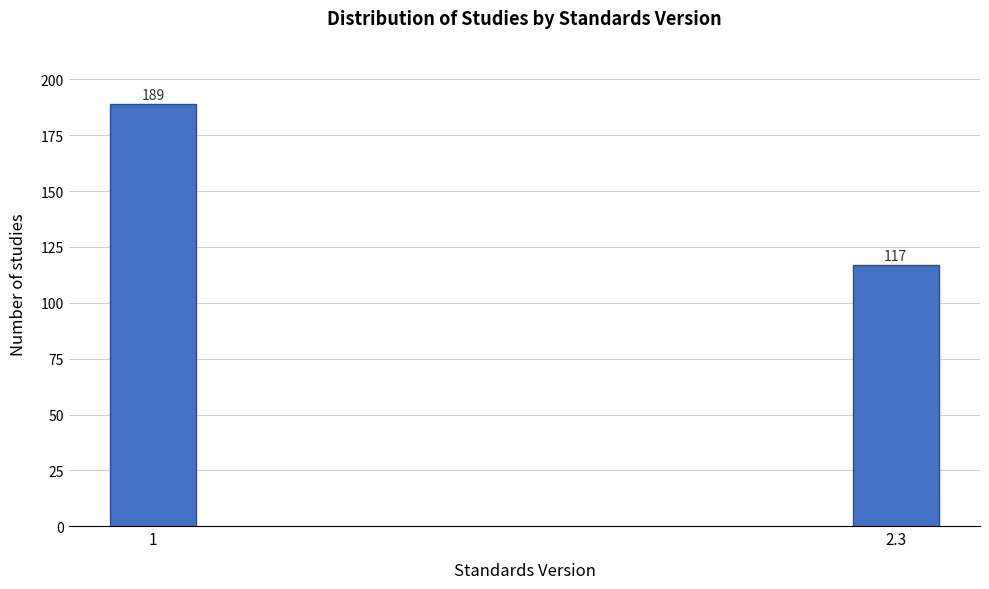

Reading left to right, extract all data points from this chart.

1=189	2.3=117